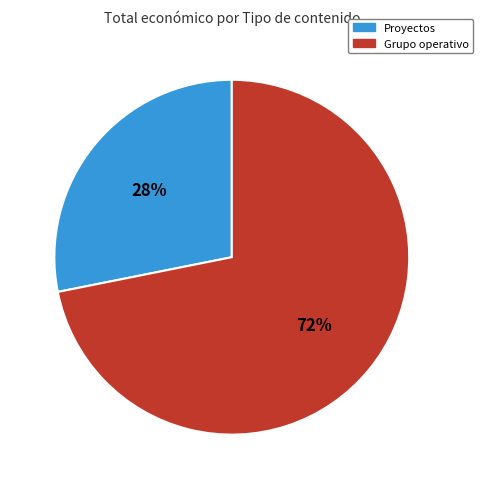

To the nearest percent, what is the average slice percentage?

50%